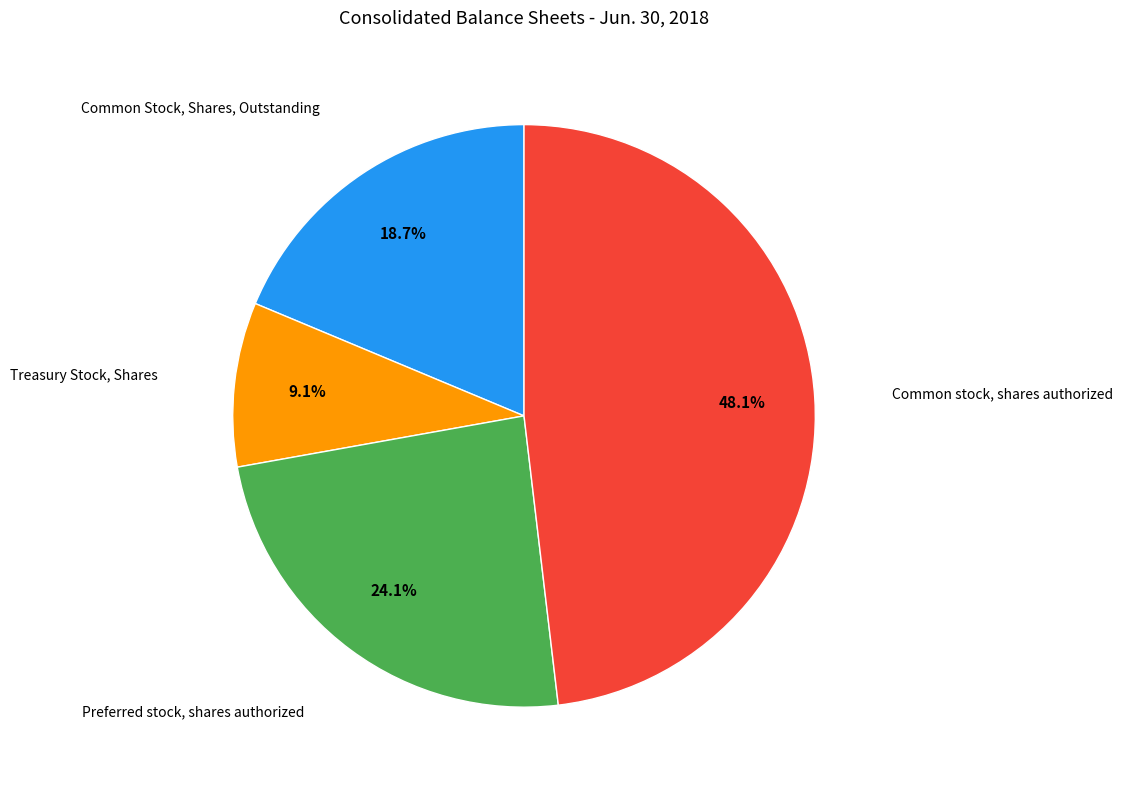

Is there a majority slice in this chart?

No